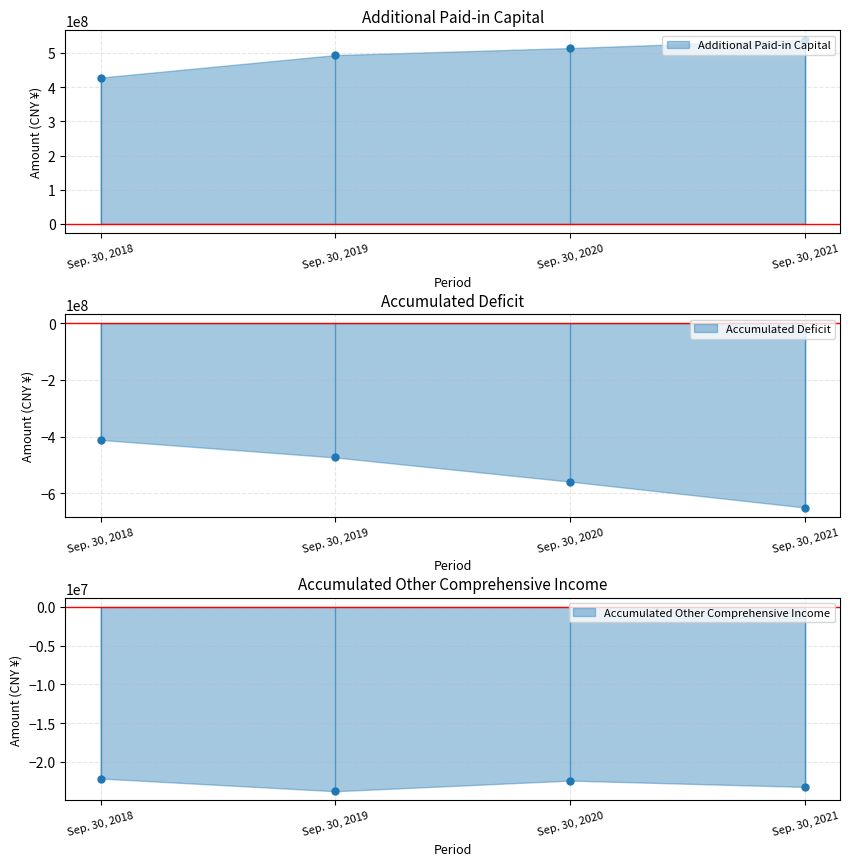

Reading left to right, transcribe all the data shown in this chart.

Additional Paid-in Capital: Sep. 30, 2018=428311000	Sep. 30, 2019=494098000	Sep. 30, 2020=514675000	Sep. 30, 2021=539315000
Accumulated Deficit: Sep. 30, 2018=-411723000	Sep. 30, 2019=-473843000	Sep. 30, 2020=-559104000	Sep. 30, 2021=-650633000
Accumulated Other Comprehensive Income: Sep. 30, 2018=-22136000	Sep. 30, 2019=-23776000	Sep. 30, 2020=-22405000	Sep. 30, 2021=-23221000